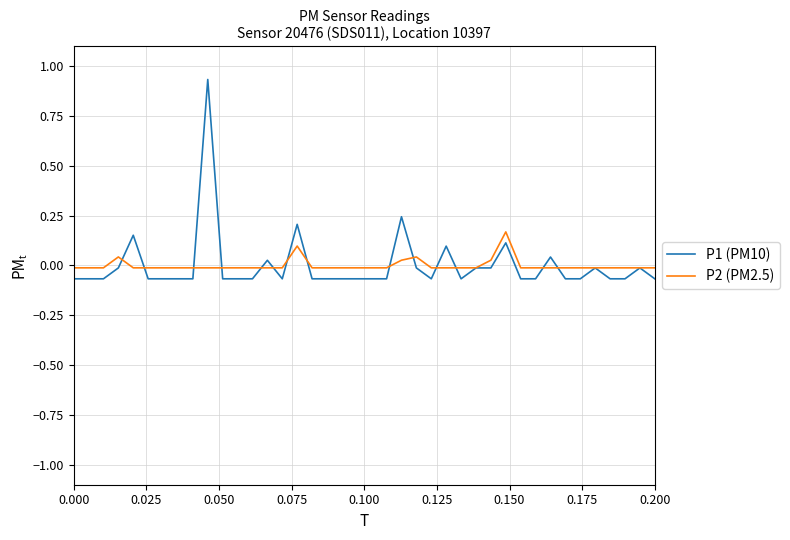

Rank the series by their maximum value, from highest to lowest.

P1 (PM10), P2 (PM2.5)